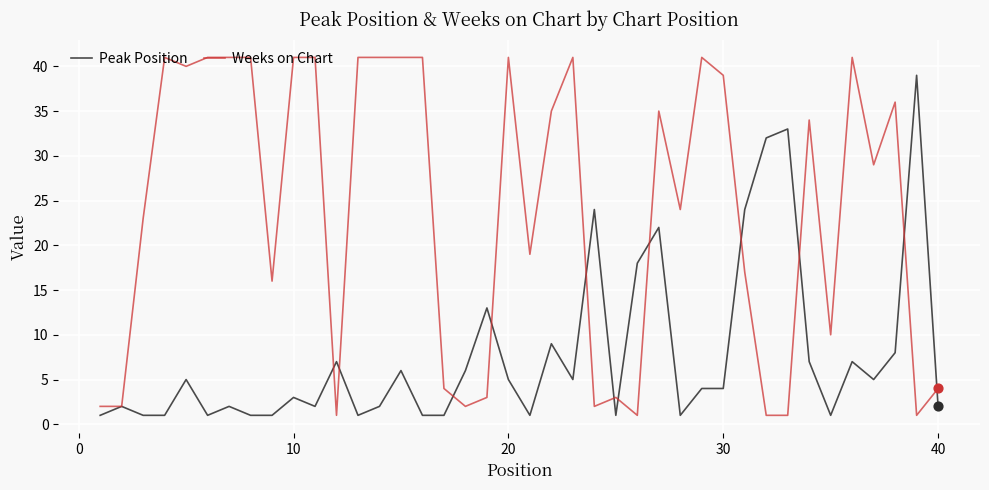

Which series has the largest total across all categories?

Weeks on Chart